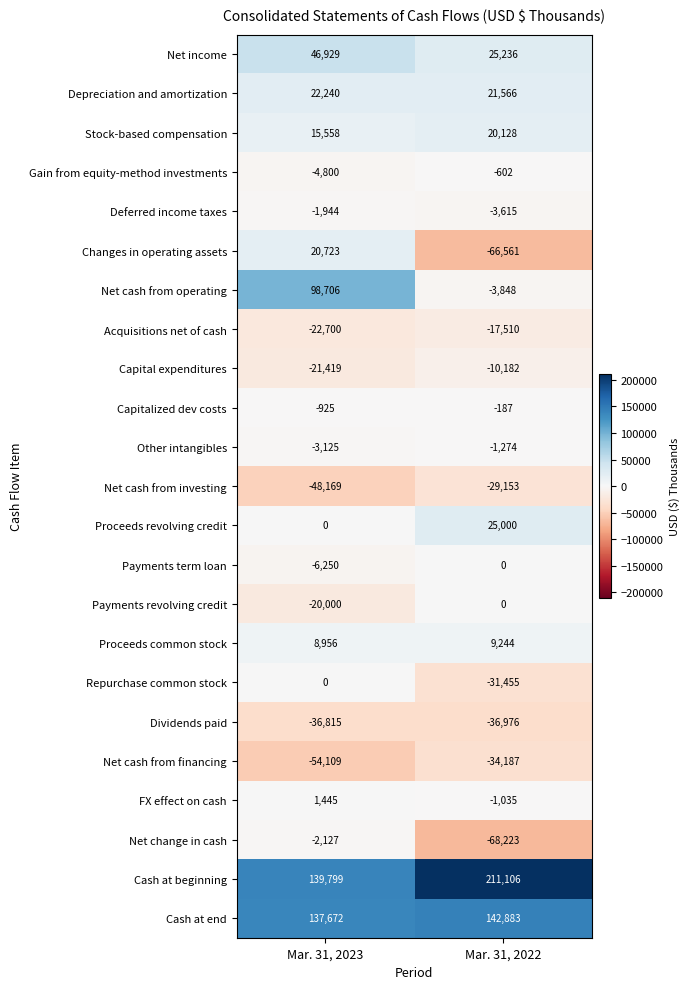

Which label corresponds to the largest value in the chart?

Mar. 31, 2022